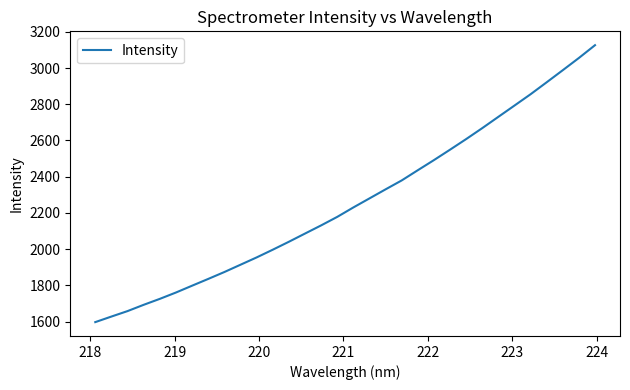

Reading left to right, transcribe all the data shown in this chart.

1596.6	1627.4	1657.6	1692.2	1725.1	1760.1	1797.8	1835.2	1873.3	1913.6	1953.9	1996.5	2040.4	2085.7	2130.8	2177.9	2230.0	2279.9	2330.0	2379.2	2435.7	2491.5	2549.1	2607.6	2668.1	2730.5	2792.8	2855.3	2921.4	2988.1	3055.6	3126.1